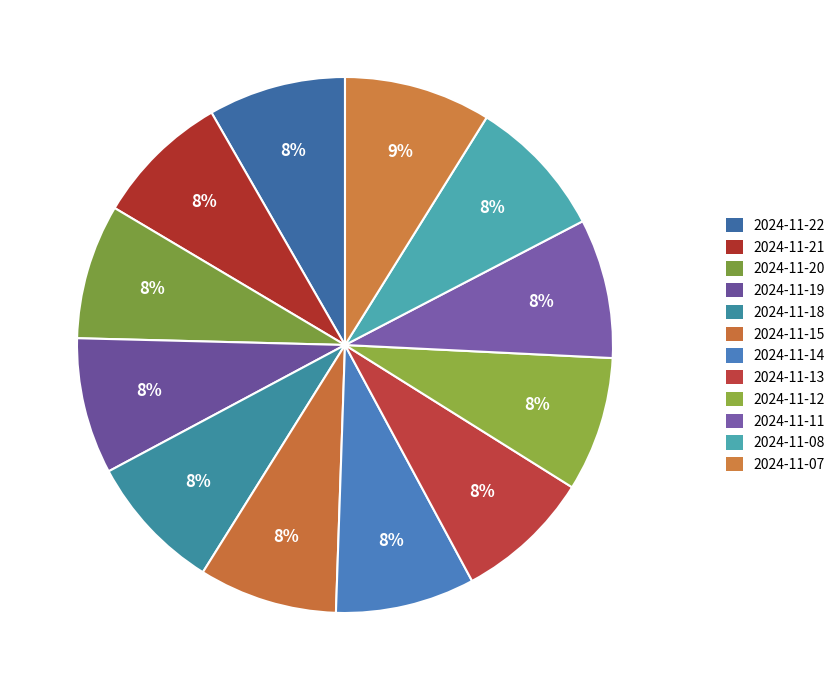

Combined, do 2024-11-08 and 2024-11-20 account for over 50%?

No